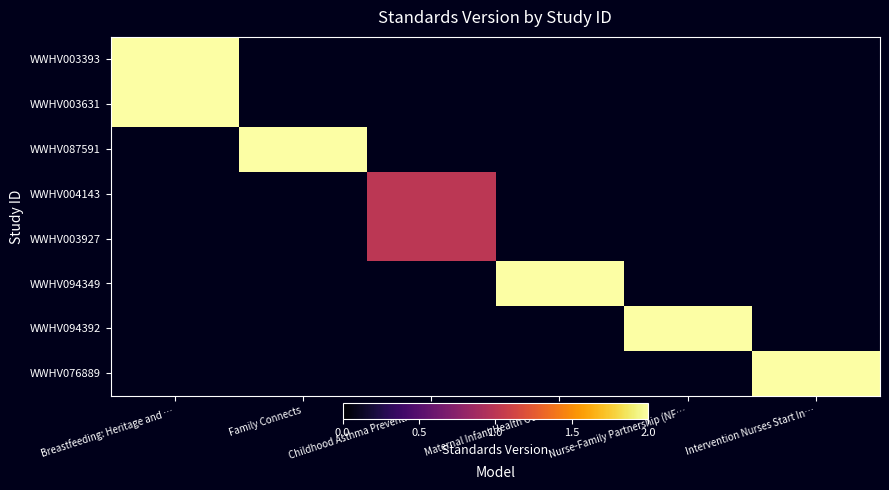

Which series has the largest range (max minus min)?

WWHV003393